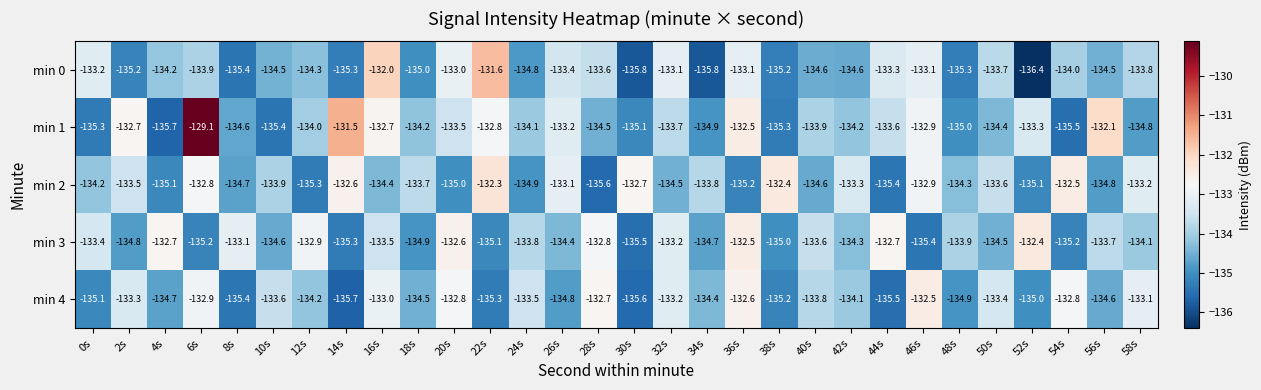

Between 4s and 52s, which series saw the biggest shift?

min 1